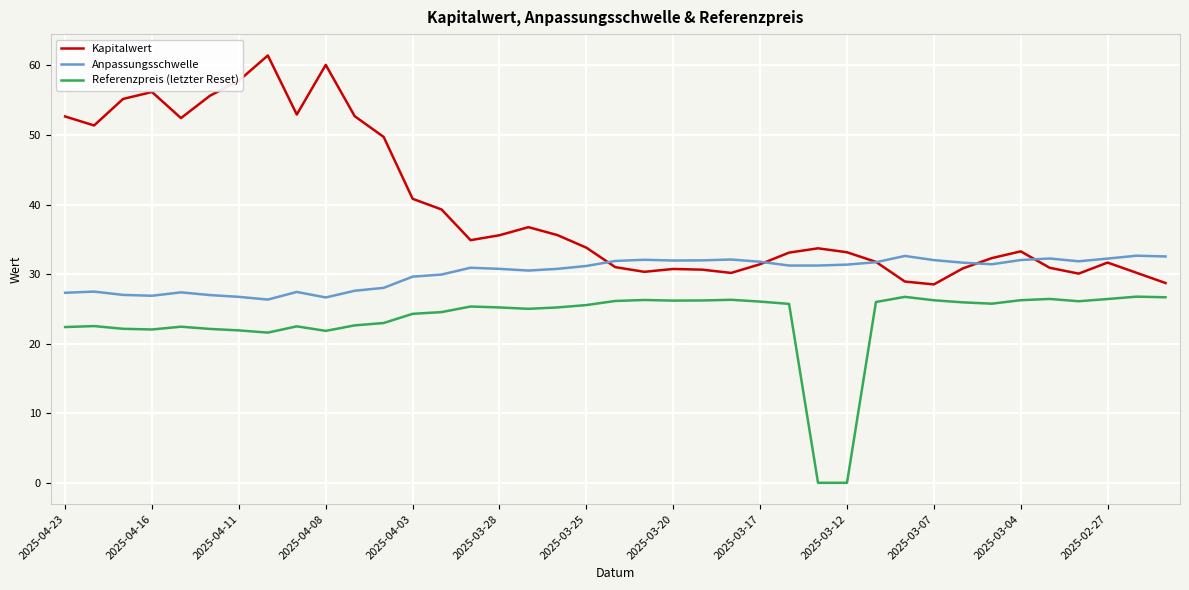

What is the maximum value shown in the chart?

61.4